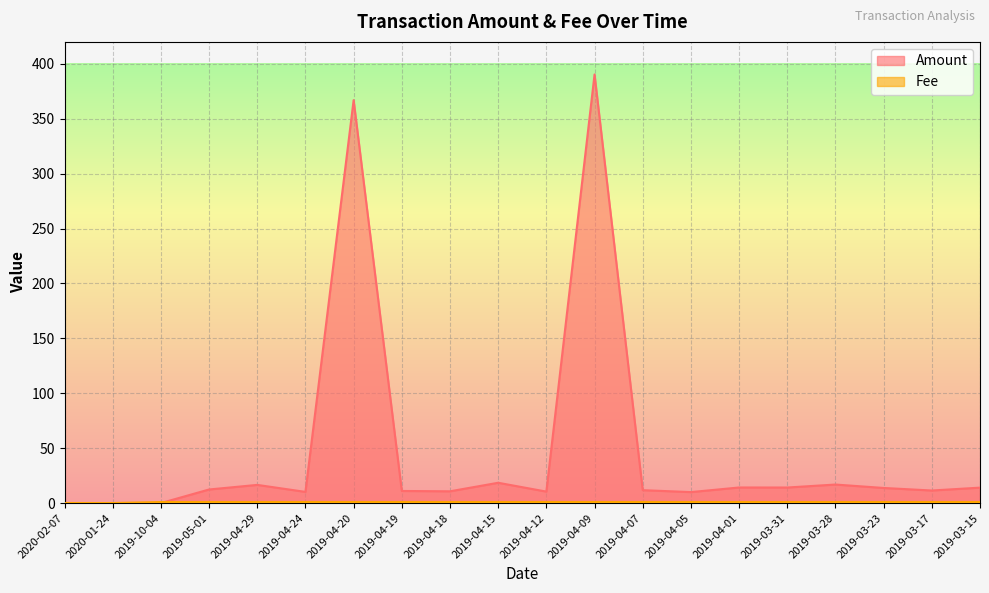

Which series ends up on top after the final intersection of Amount and Fee?

Amount